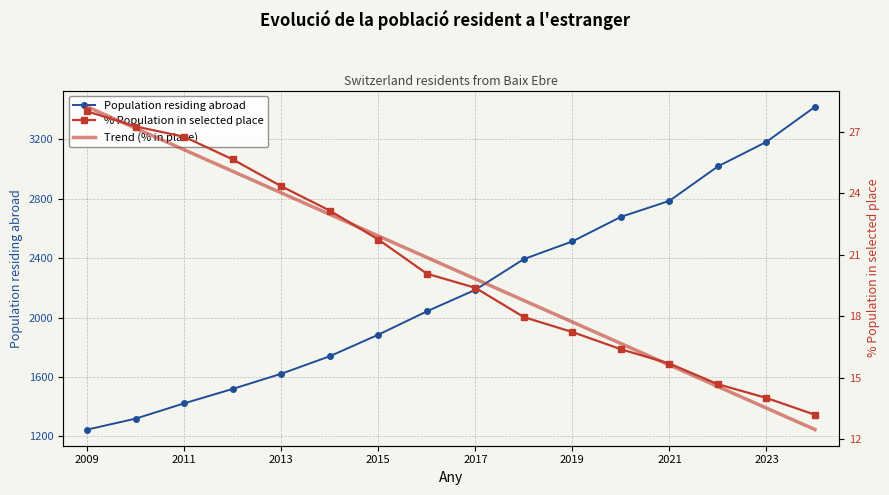

How many values in the % Population in selected place series are below 20?

8